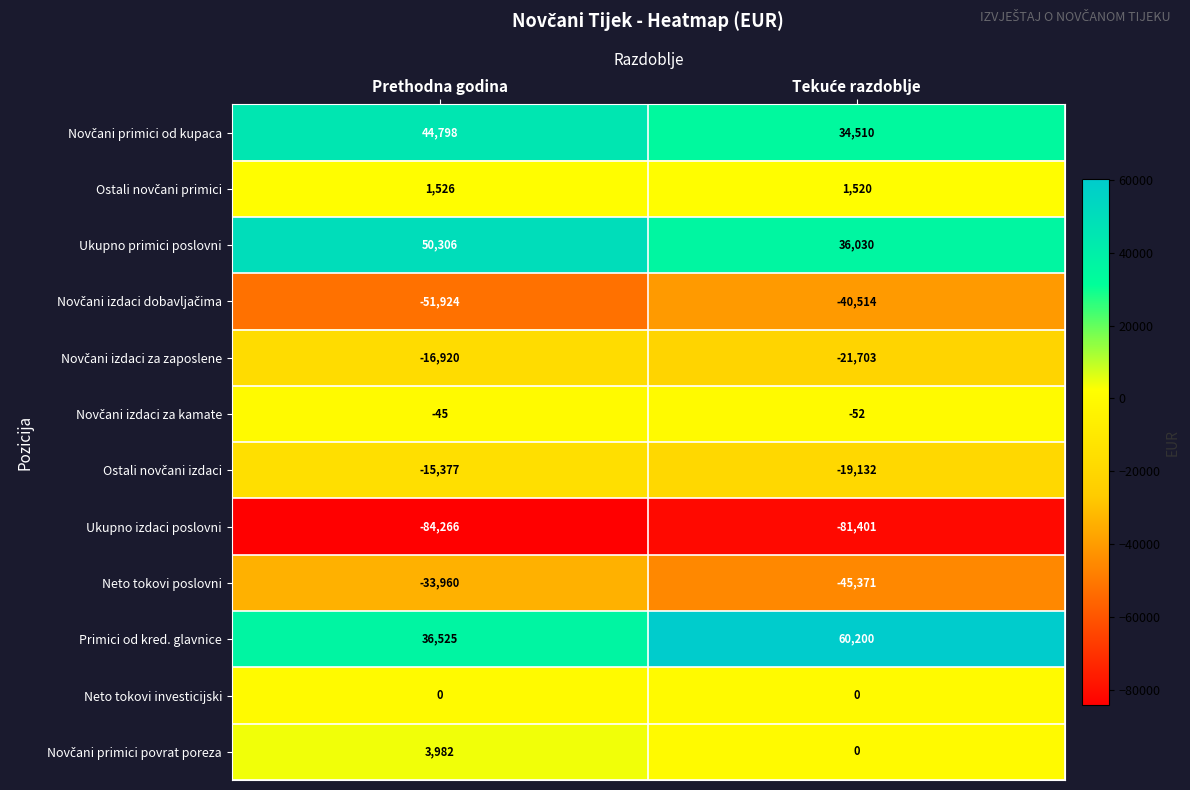

Count the number of categories in the chart.

2